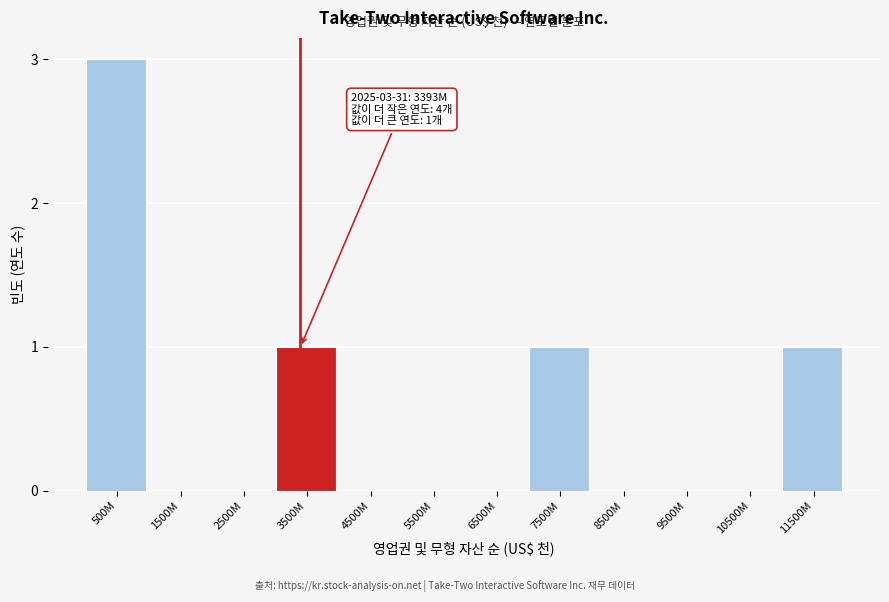

Reading left to right, extract all data points from this chart.

500M=3	1500M=0	2500M=0	3500M=1	4500M=0	5500M=0	6500M=0	7500M=1	8500M=0	9500M=0	10500M=0	11500M=1